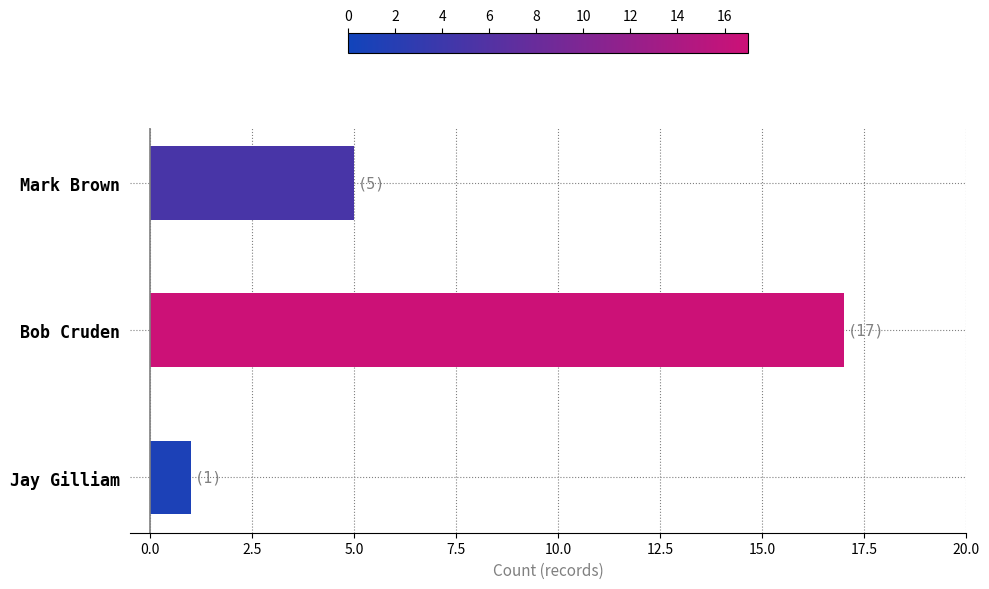

What position from the top is Bob Cruden?

2